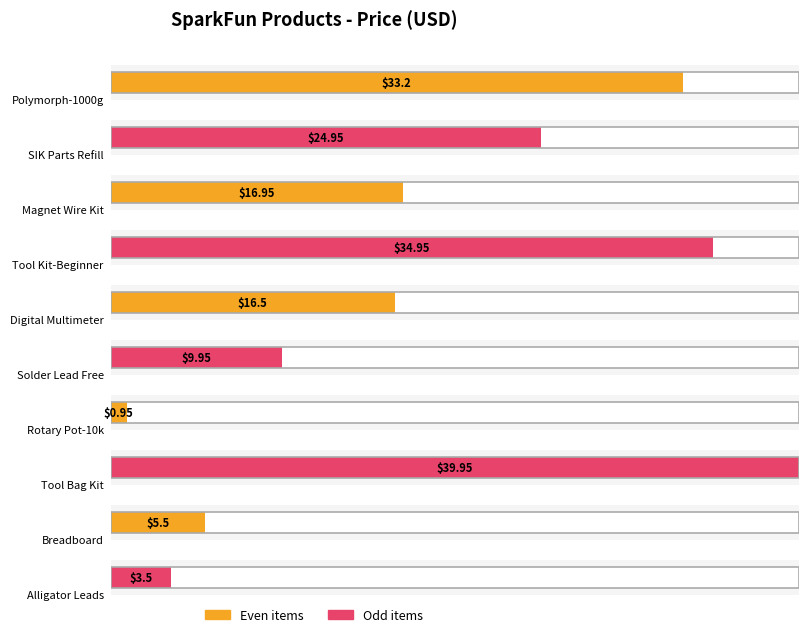

What is the sum of all values?

186.4